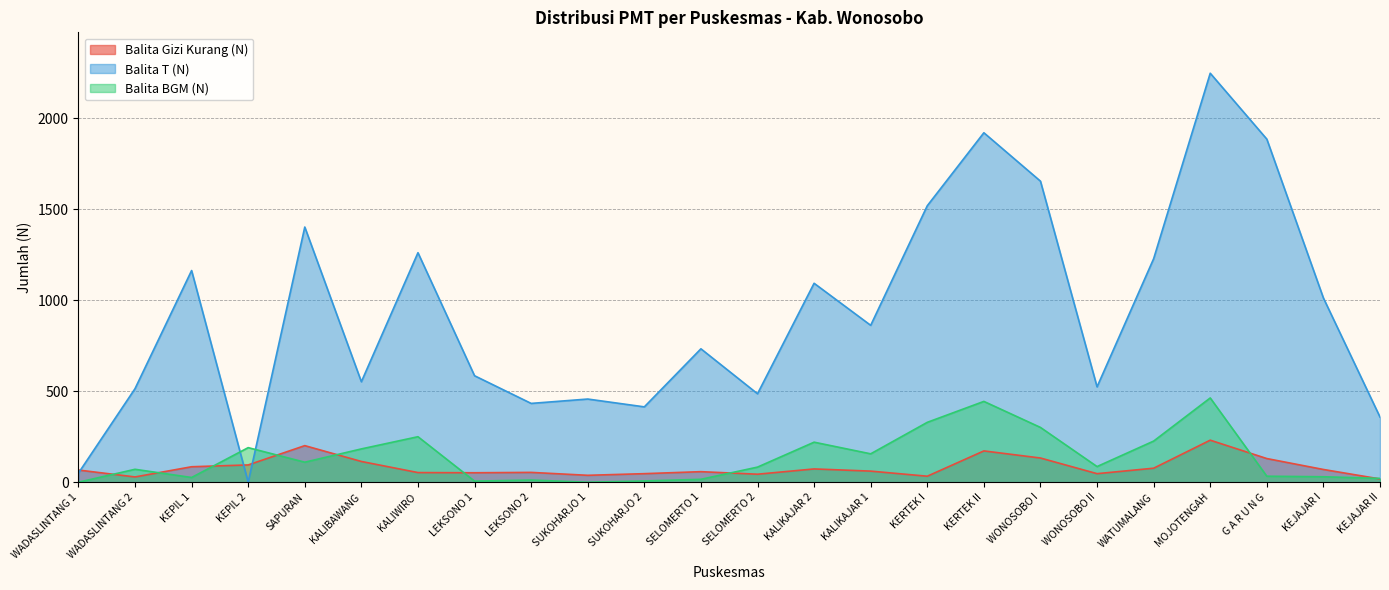

True or false: Balita Gizi Kurang (N) has more than 0 interior local peaks.

True